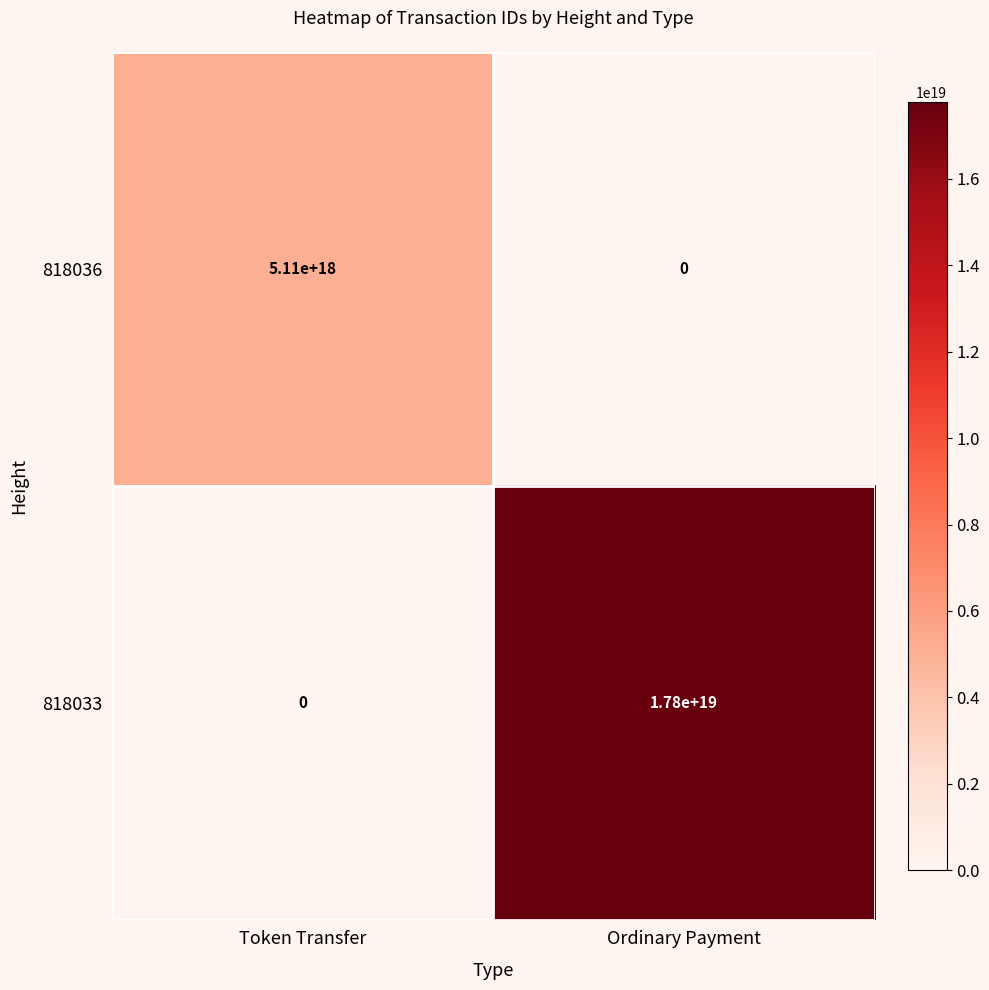

Rank the series at Token Transfer from lowest to highest value.

818033, 818036